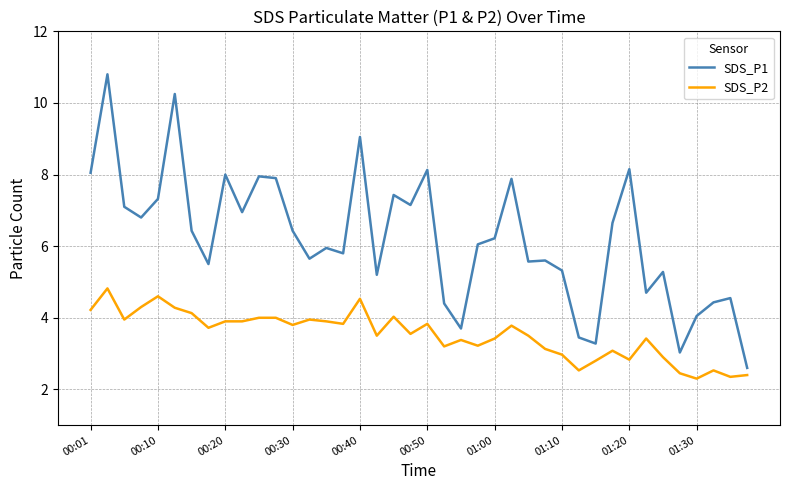

Which series has the widest spread of values?

SDS_P1